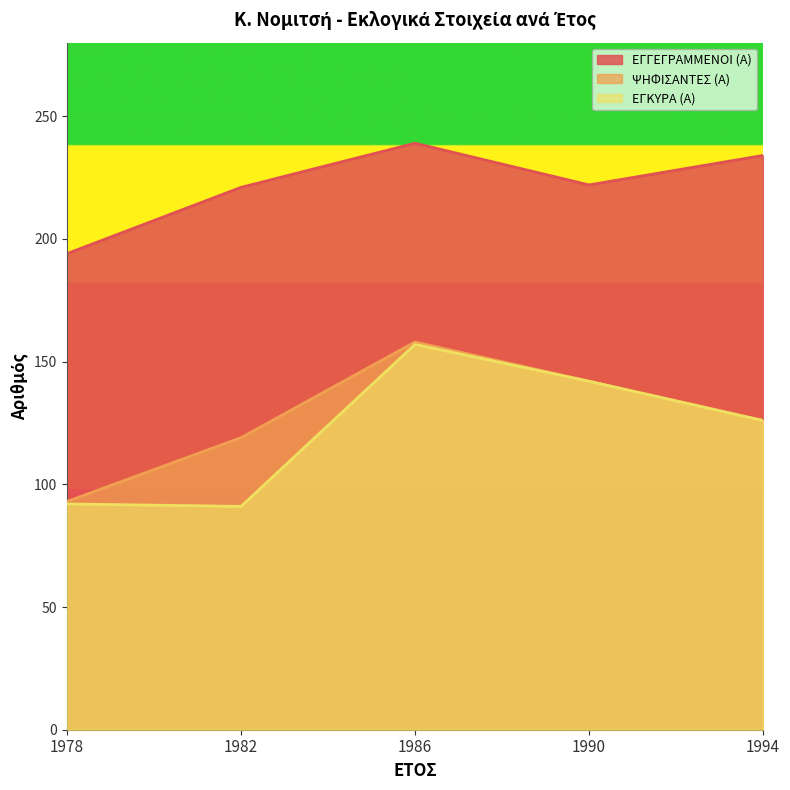

Rank the series by their maximum value, from highest to lowest.

ΕΓΓΕΓΡΑΜΜΕΝΟΙ (Α), ΨΗΦΙΣΑΝΤΕΣ (Α), ΕΓΚΥΡΑ (Α)